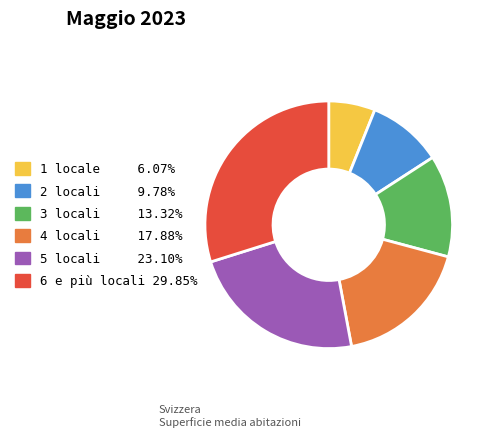

How many segments does this pie chart have?

6